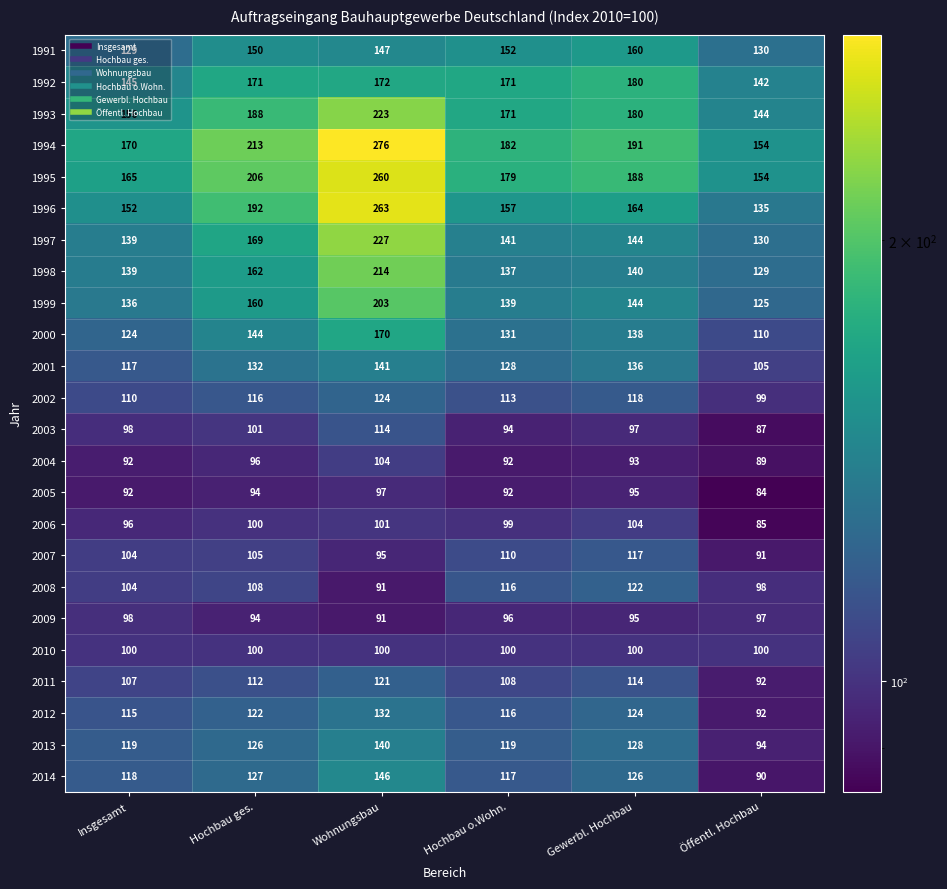

What is the difference between the 2009 values at Insgesamt and Wohnungsbau?

7